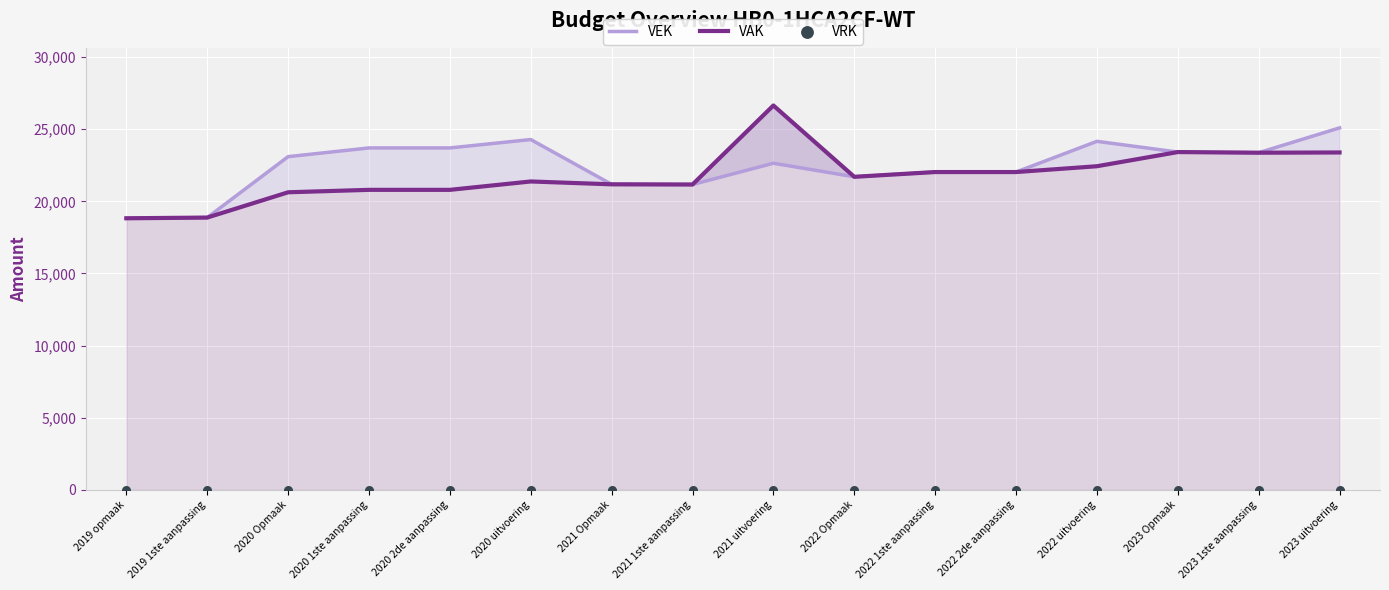

Which series has the largest Y range (max minus min)?

VAK